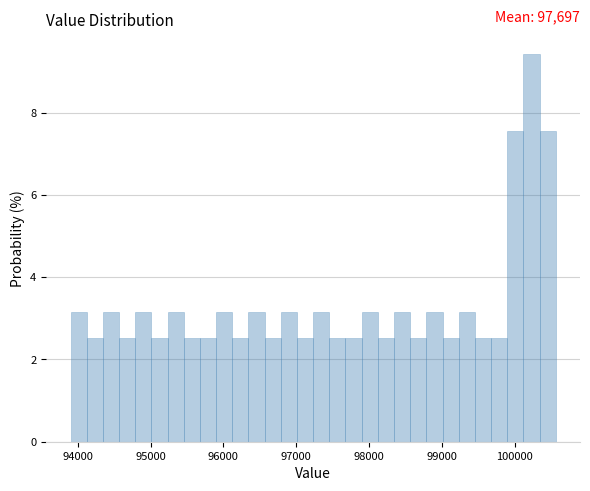

Around what value on the x-axis is the tallest bar? Give the approximate position of its centre, as read against the axis.

100200